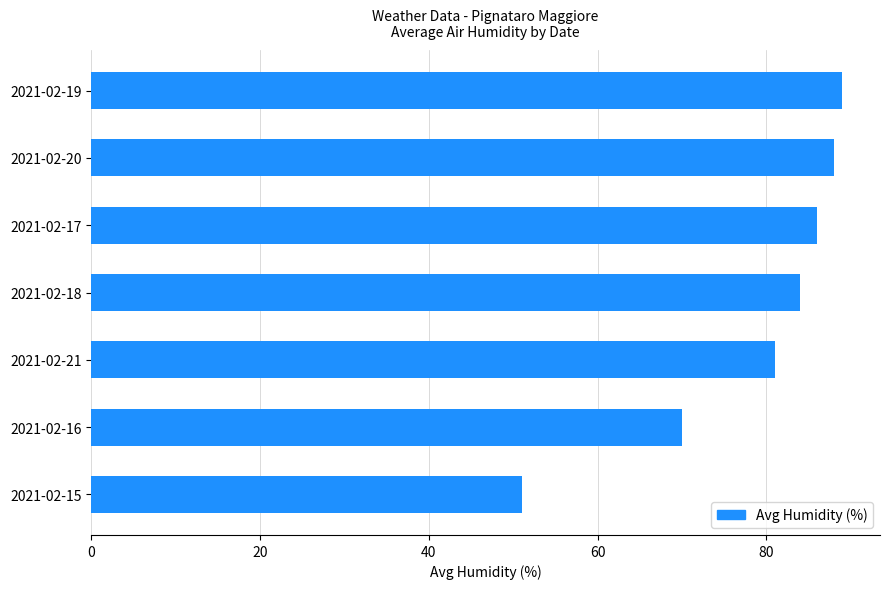

List the labels in order of value, smallest first.

2021-02-15, 2021-02-16, 2021-02-21, 2021-02-18, 2021-02-17, 2021-02-20, 2021-02-19